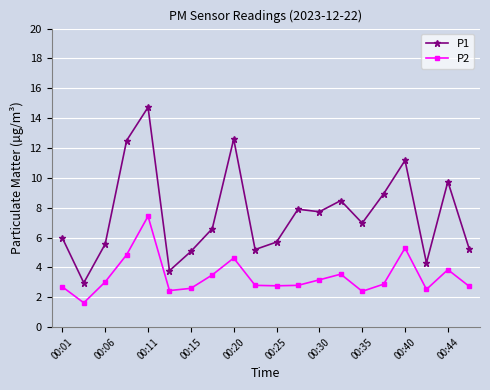

How many data points in P2 are less than 2?

1